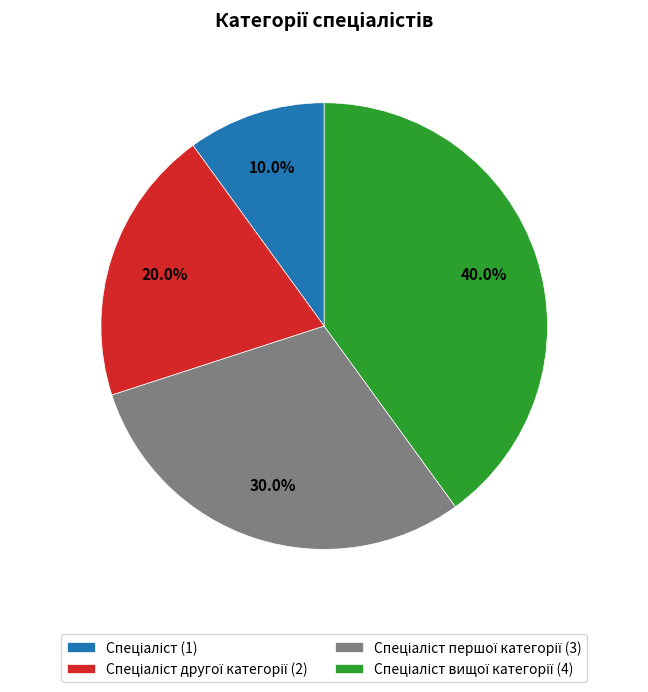

How many segments does this pie chart have?

4